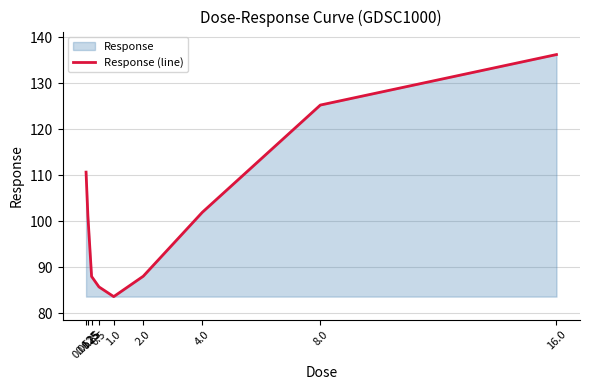

What is the maximum value shown in the chart?

136.2